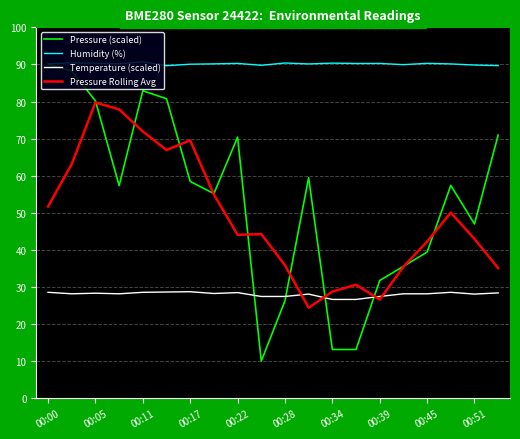

How many lines are shown in the chart?

4